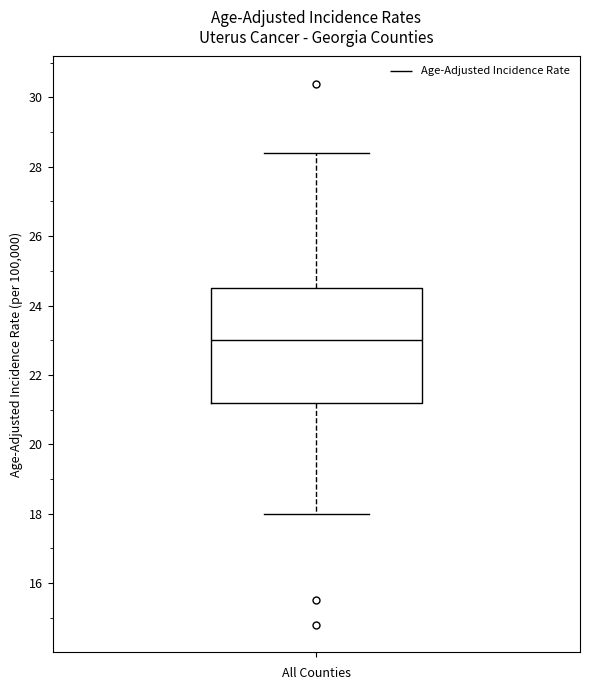

Transcribe this box plot: give where the median line is, the range the box spans, and where the two whiskers end, as read against the y-axis. The values are not printed on the chart, so give them approximately, as read against the axis.

median 23.0, box 21.2 to 24.6, whiskers 18.0 to 28.4